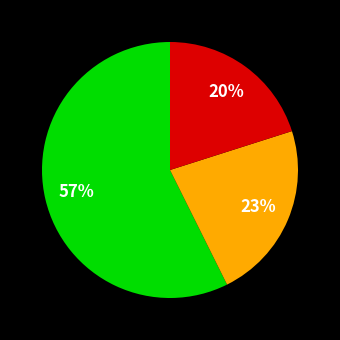

Count the number of slices in the pie.

3